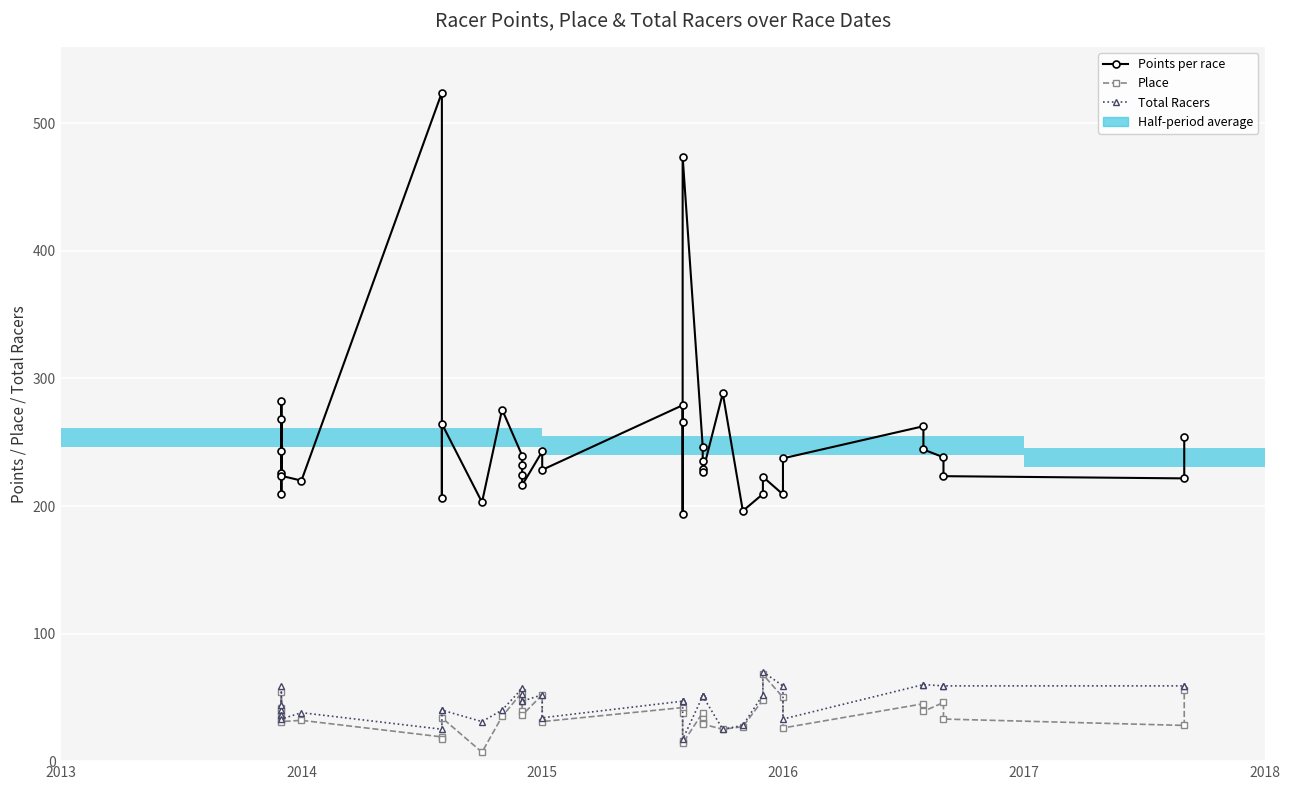

How many lines are shown in the chart?

3